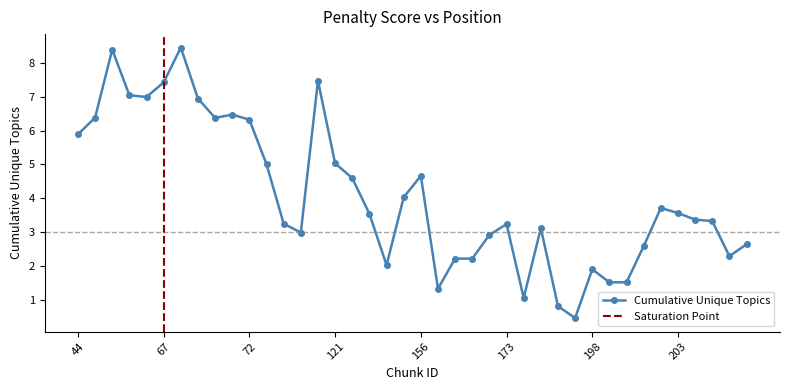

Where does the data first go above 3?

44